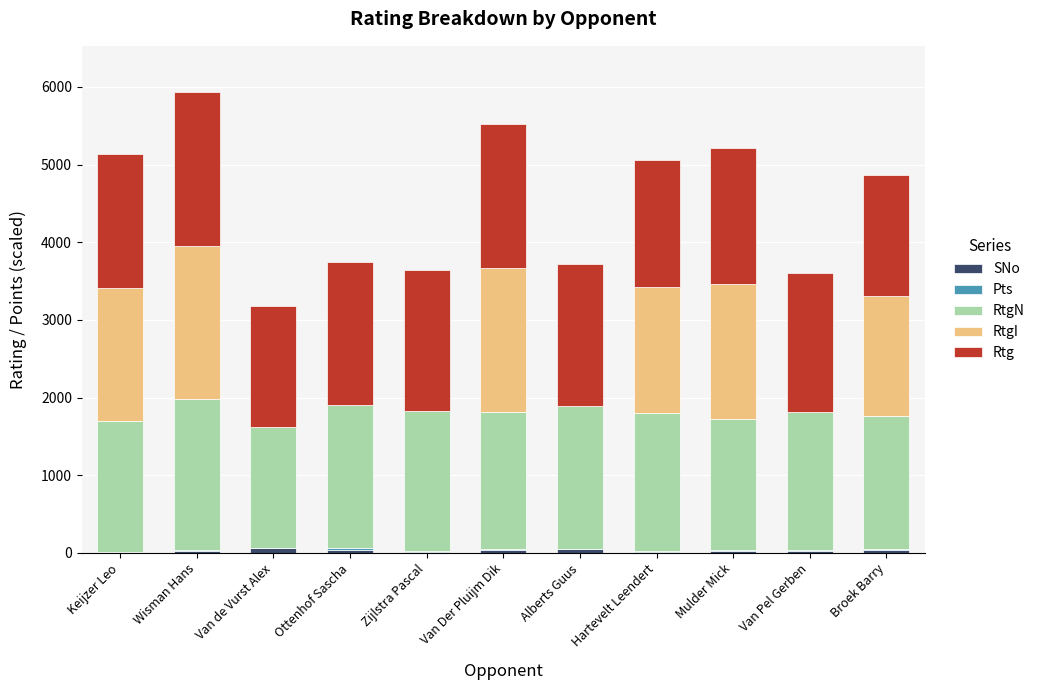

Which has a higher value, Van Pel Gerben or Zijlstra Pascal?

Van Pel Gerben